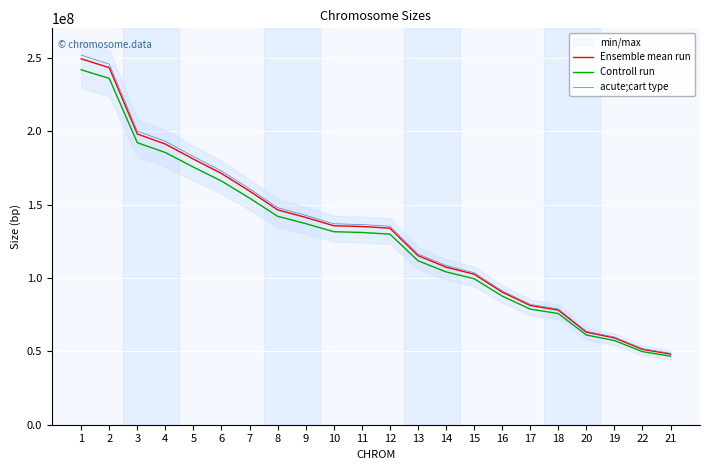

How many data points in Ensemble mean run are less than 135006516?

11